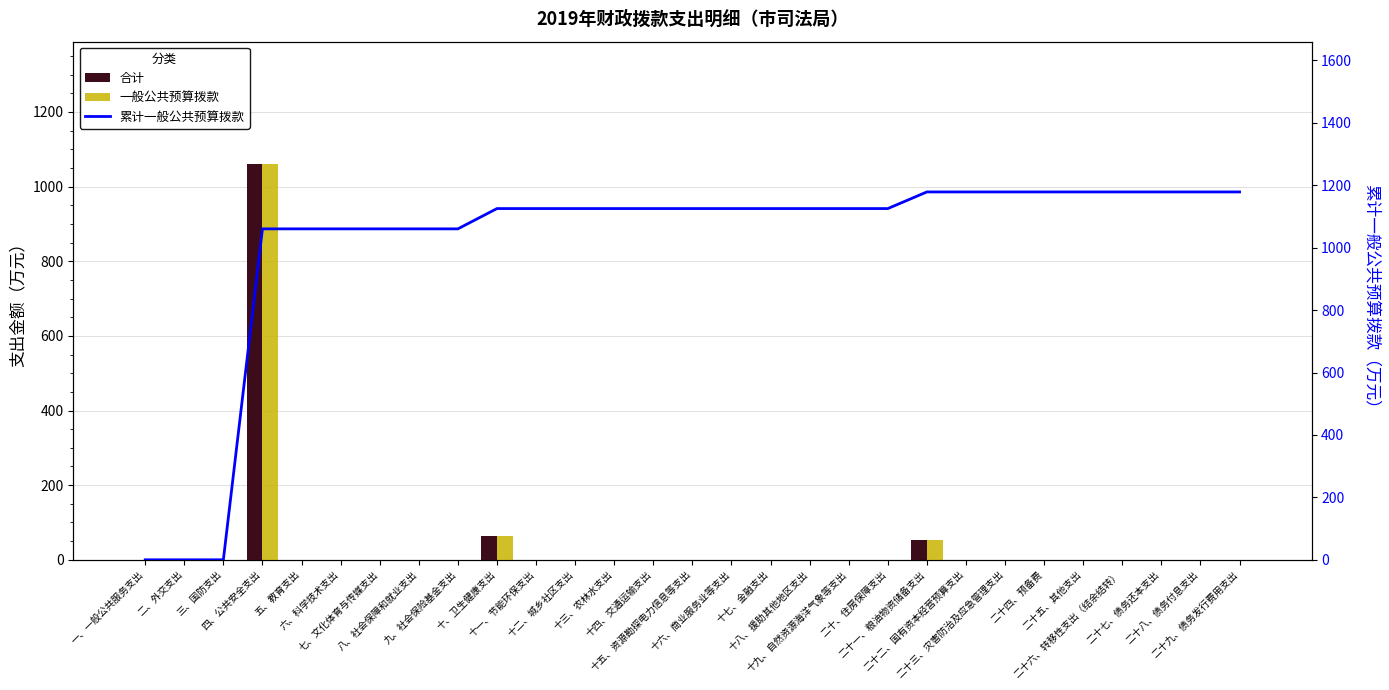

What is the maximum value shown in the chart?

1178.5